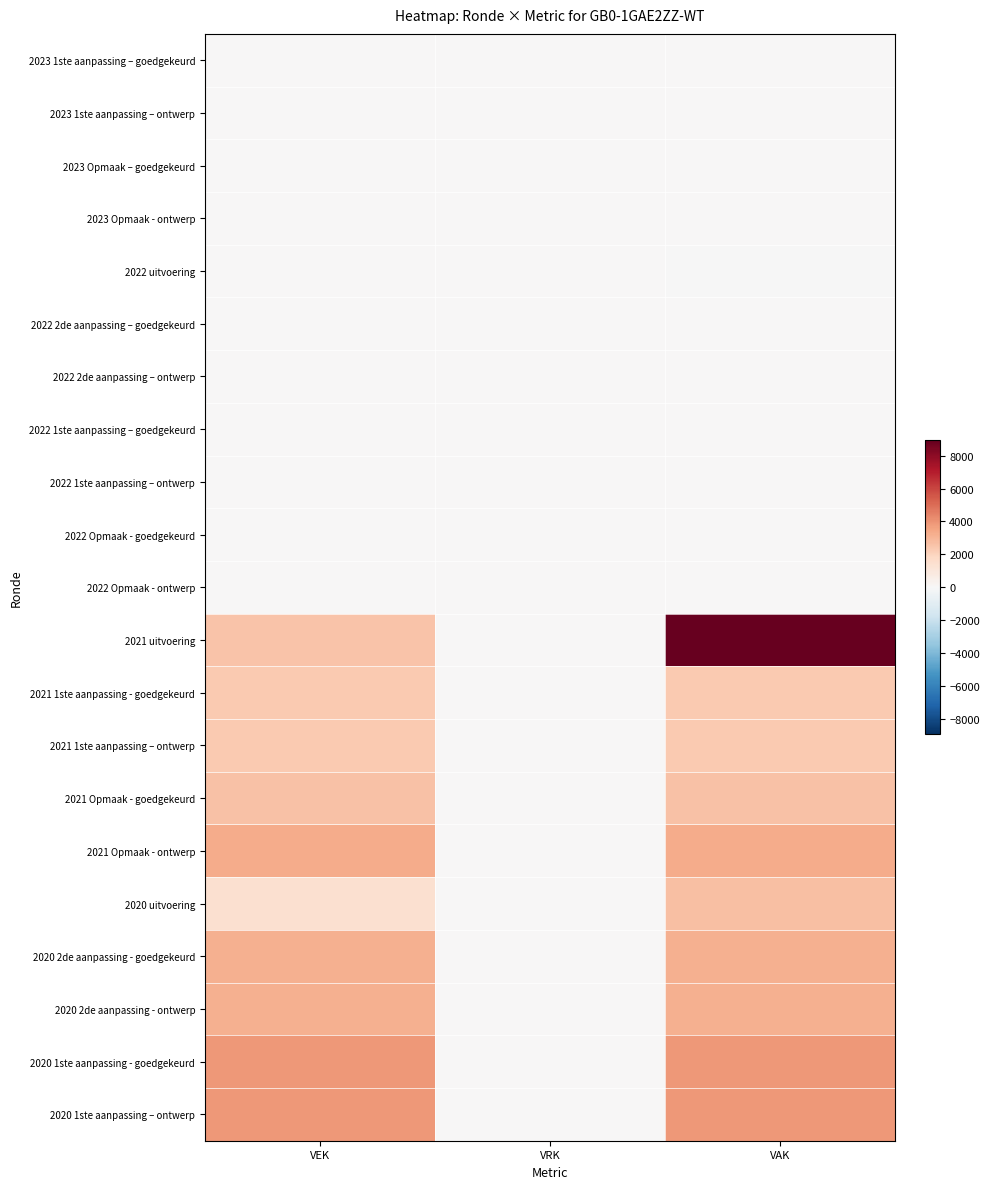

Count the number of categories in the chart.

3